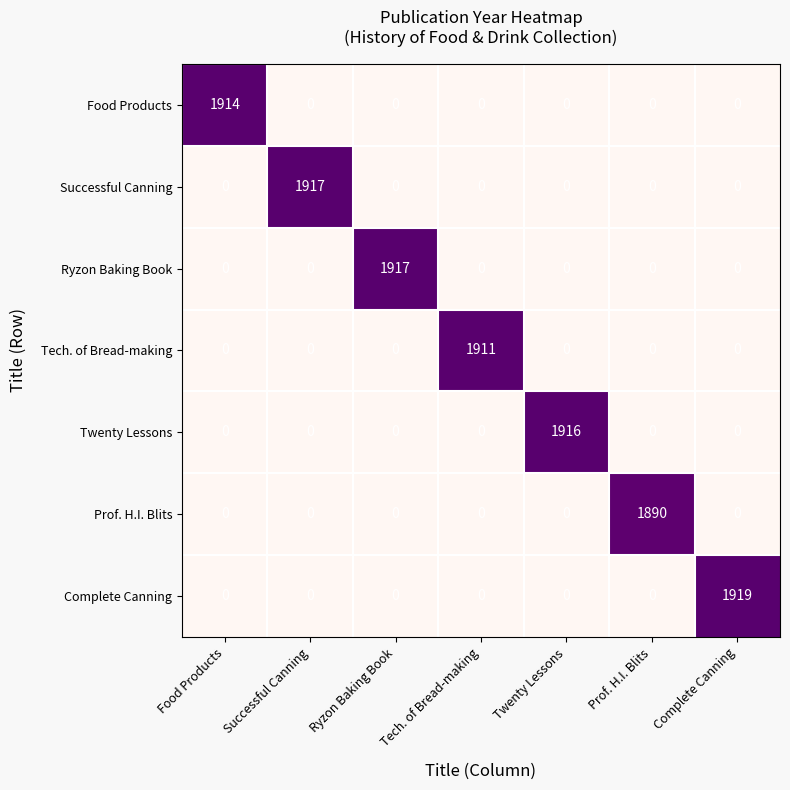

At which category is the sum across all series the highest?

Complete Canning